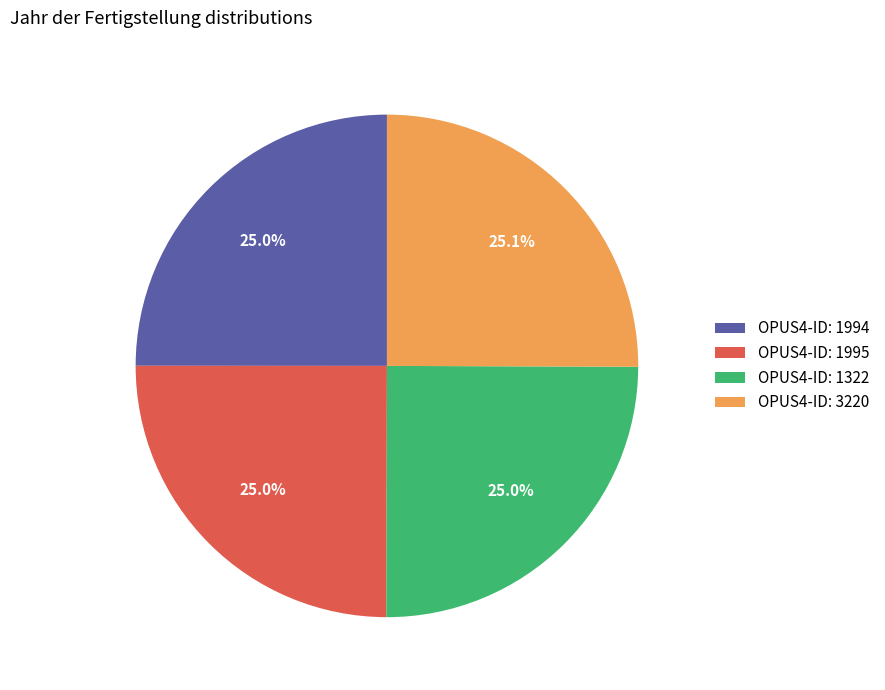

What is the ratio of the value at OPUS4-ID: 1322 to the value at OPUS4-ID: 1995?

1.0